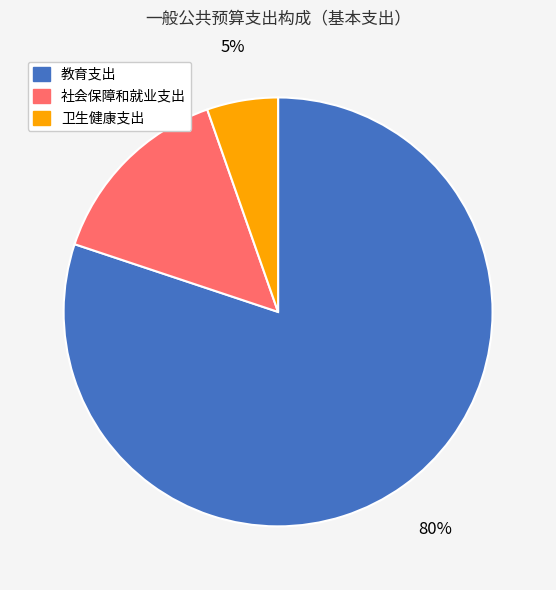

Count the number of slices in the pie.

3